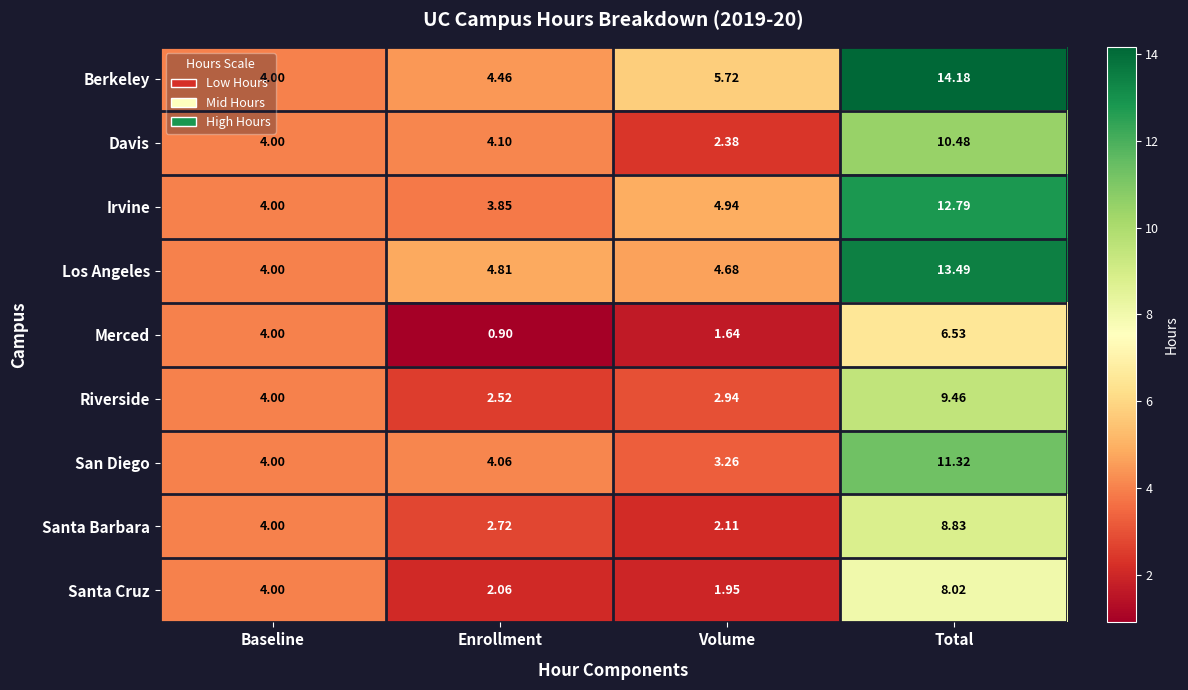

Which series has the largest total across all categories?

Berkeley